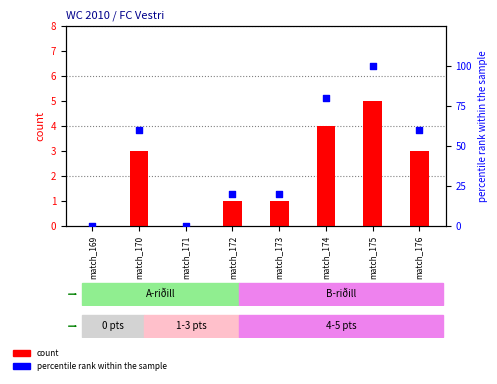

Is the value of percentile rank within the sample at match_170 greater than the value of count at match_170?

Yes